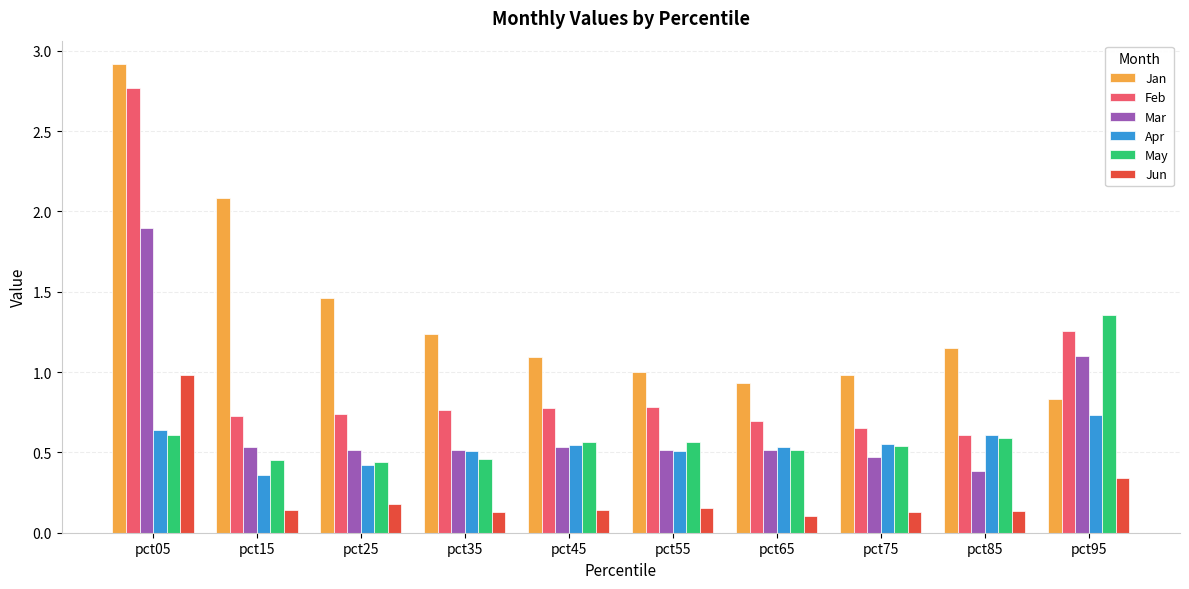

Which series has the widest spread of values?

Feb